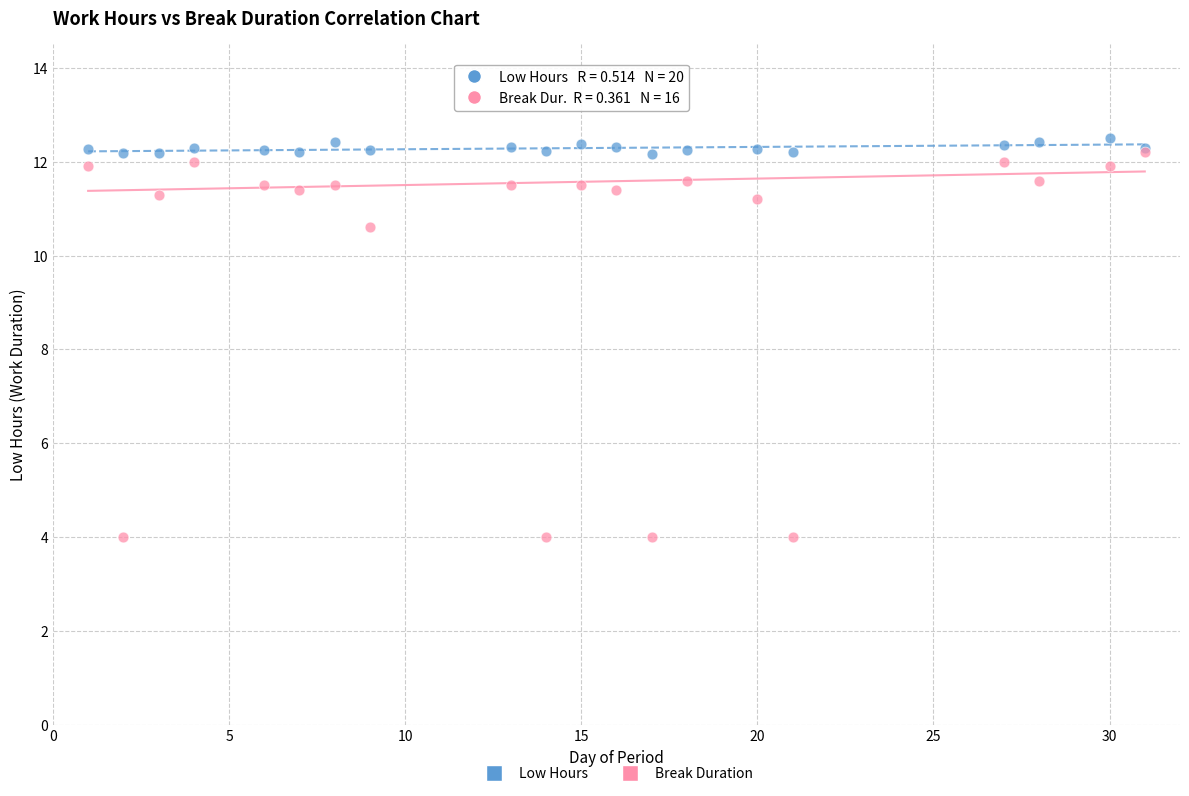

Across all series, what Y value is closest to 8?

10.6